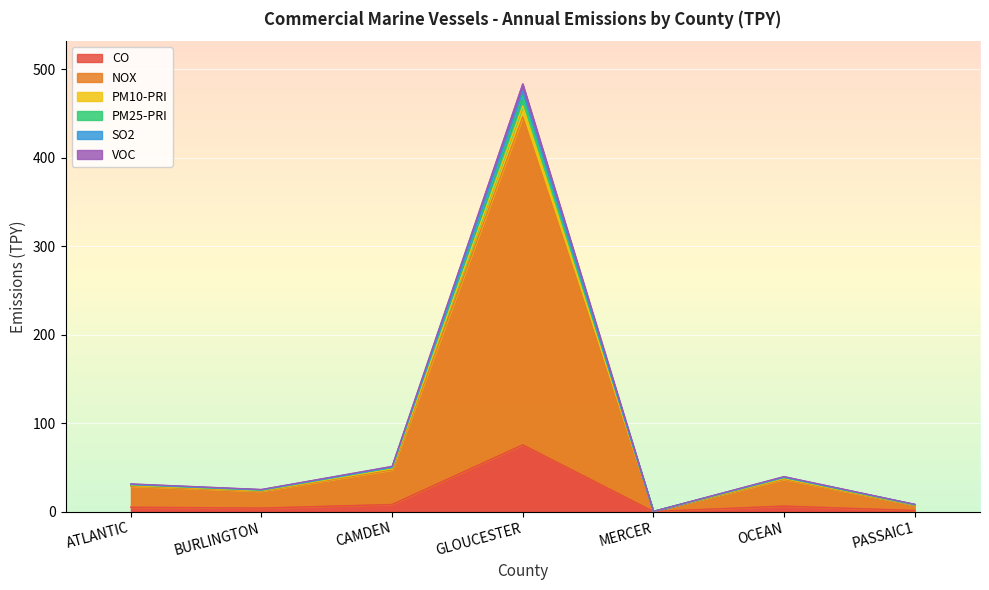

What position from the right is PASSAIC1?

1